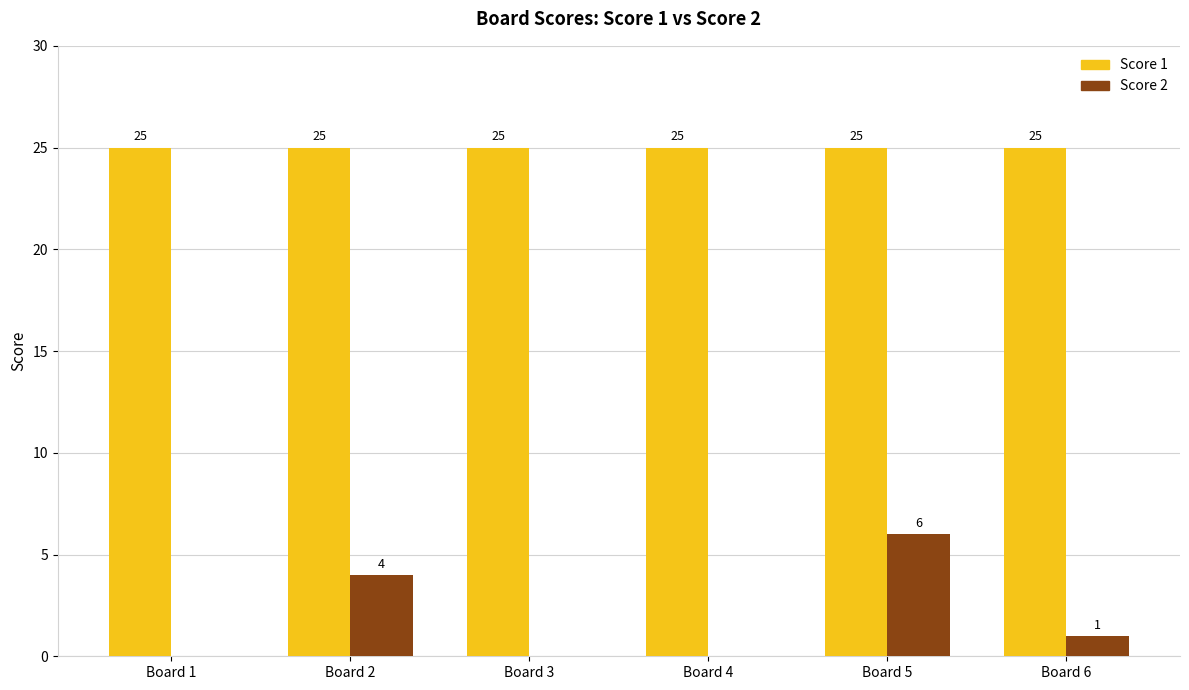

What is the total value across all series at Board 4?

25